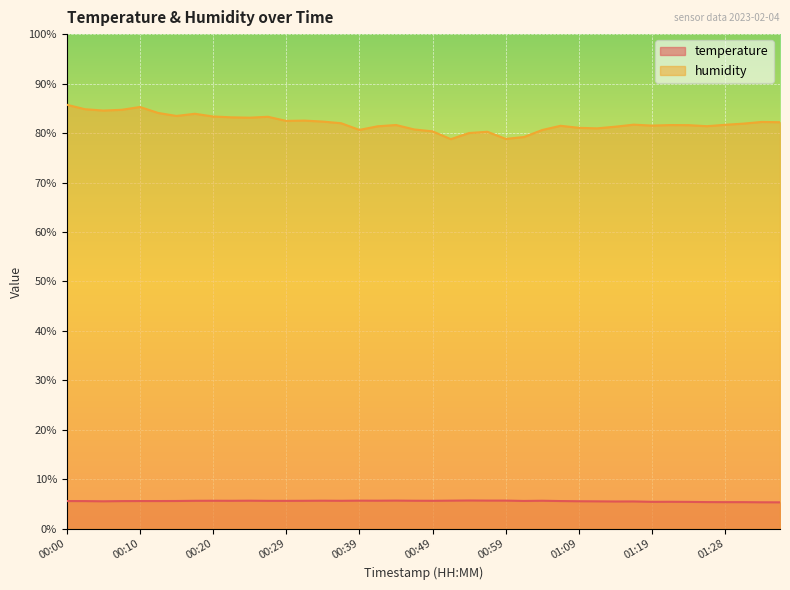

List the series in order of their overall mean, lowest first.

temperature, humidity